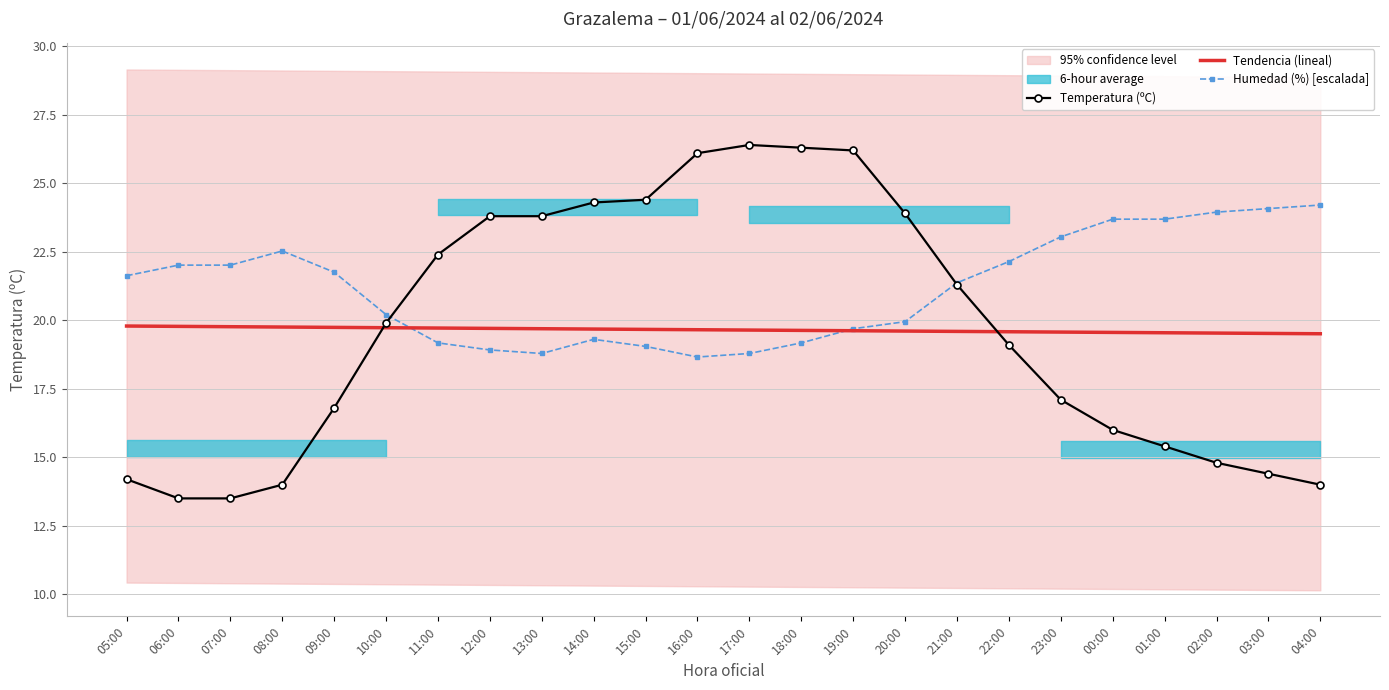

Where does the Humedad (%) [escalada] series first go above 21?

05:00